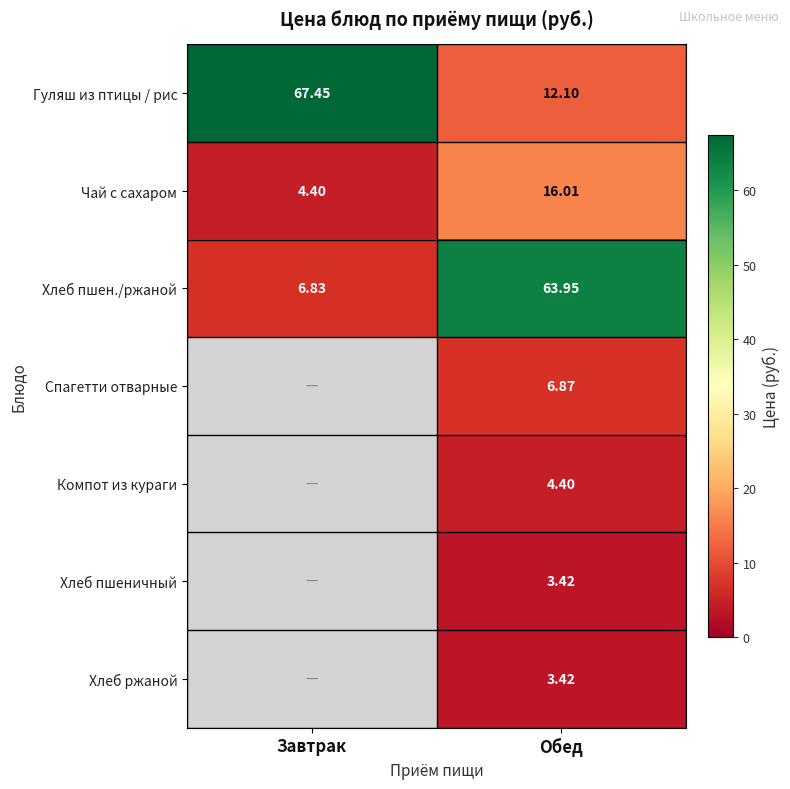

Is it true that Хлеб пшен./ржаной equals 1.8 at Завтрак?

False